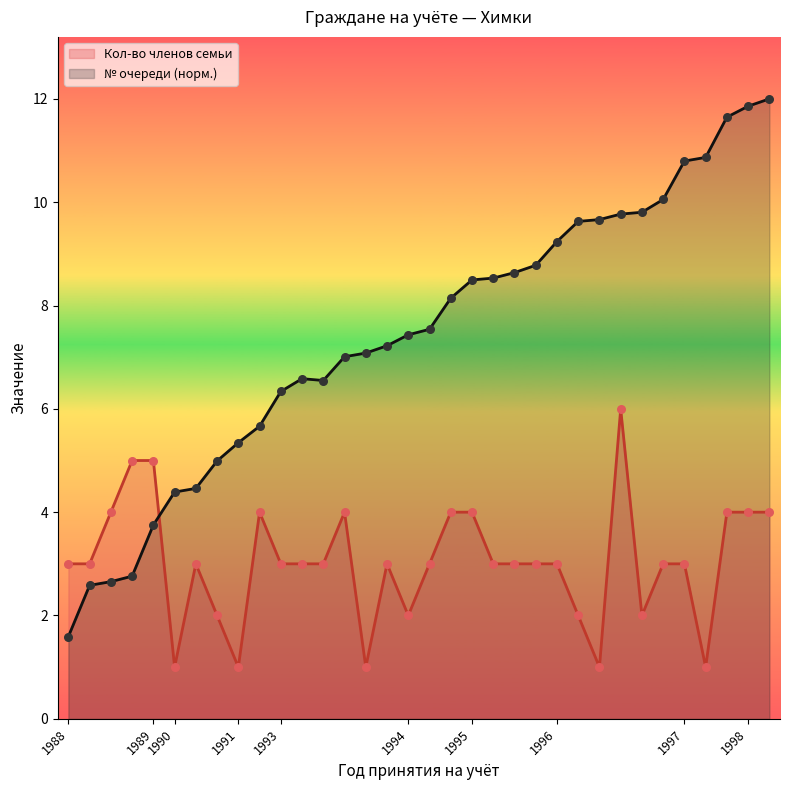

Which series has the largest total across all categories?

№ очереди (норм.)